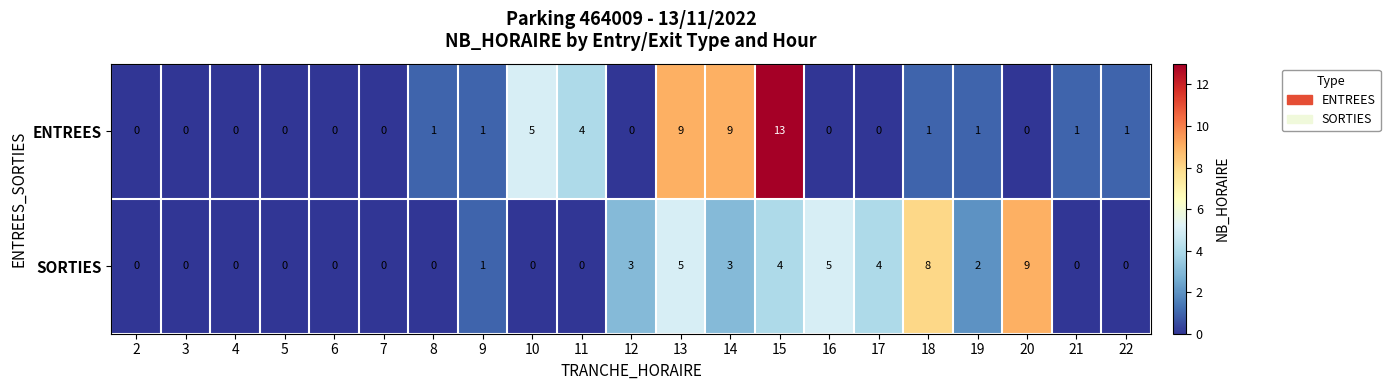

List the series in order of their overall mean, lowest first.

SORTIES, ENTREES